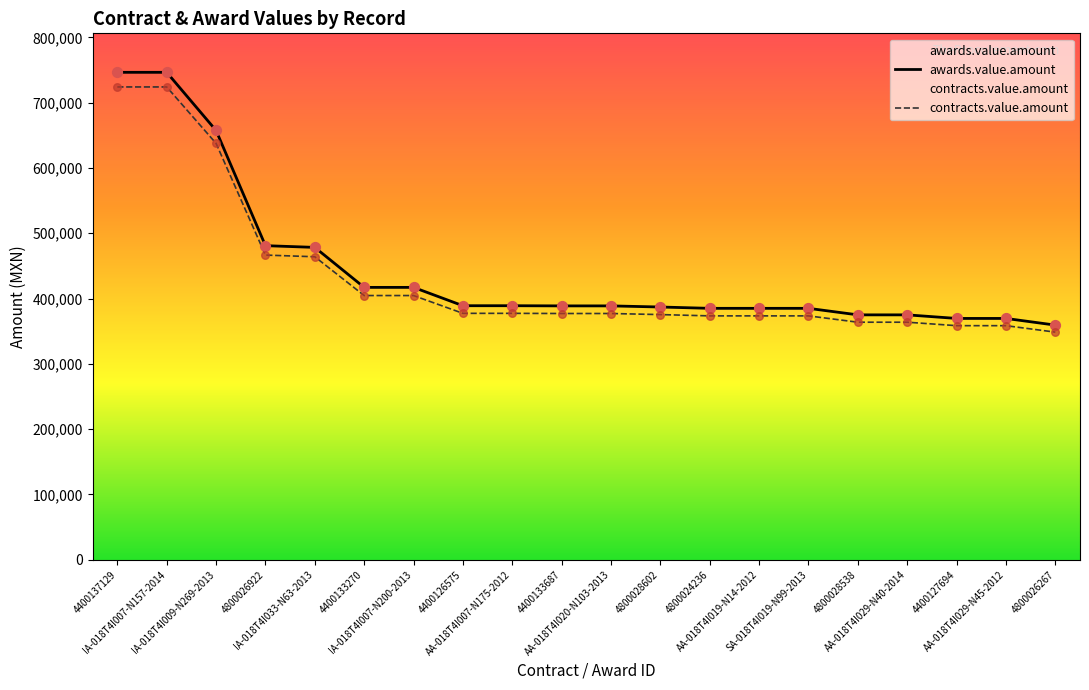

At which category is the sum across all series the highest?

4400137129